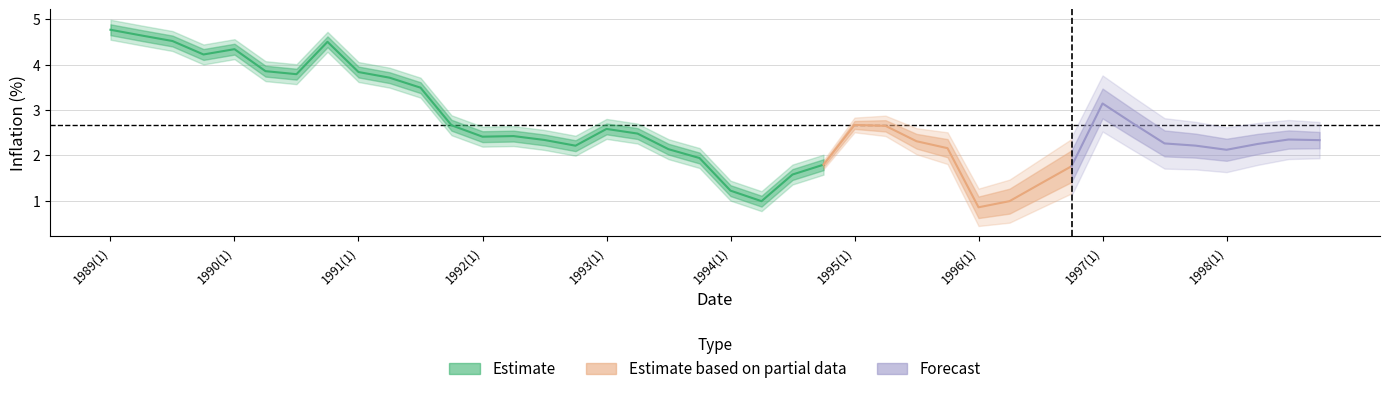

Does the chart have visible grid lines?

Yes